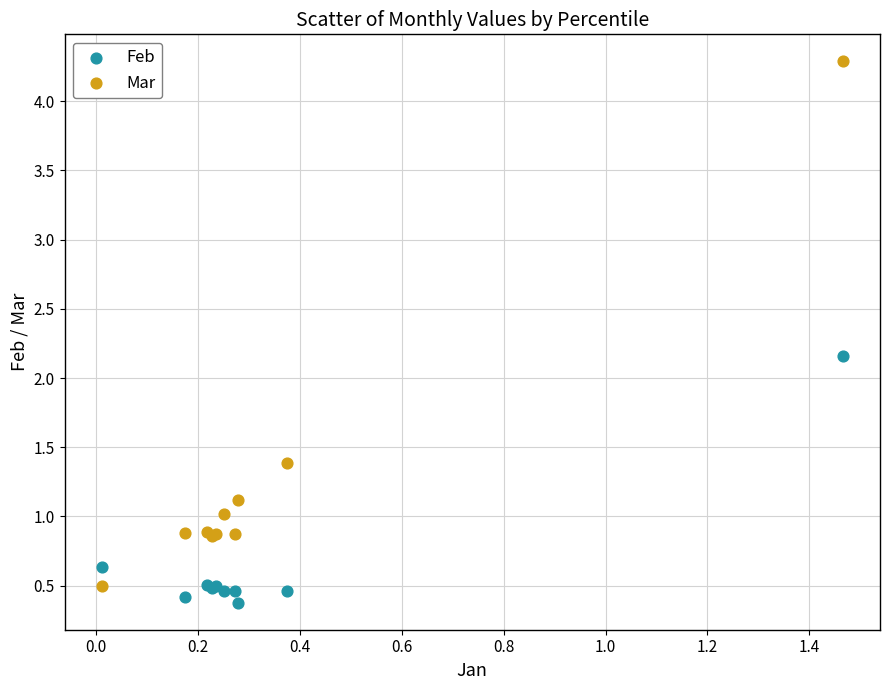

What are all the series names shown in the legend?

Feb, Mar